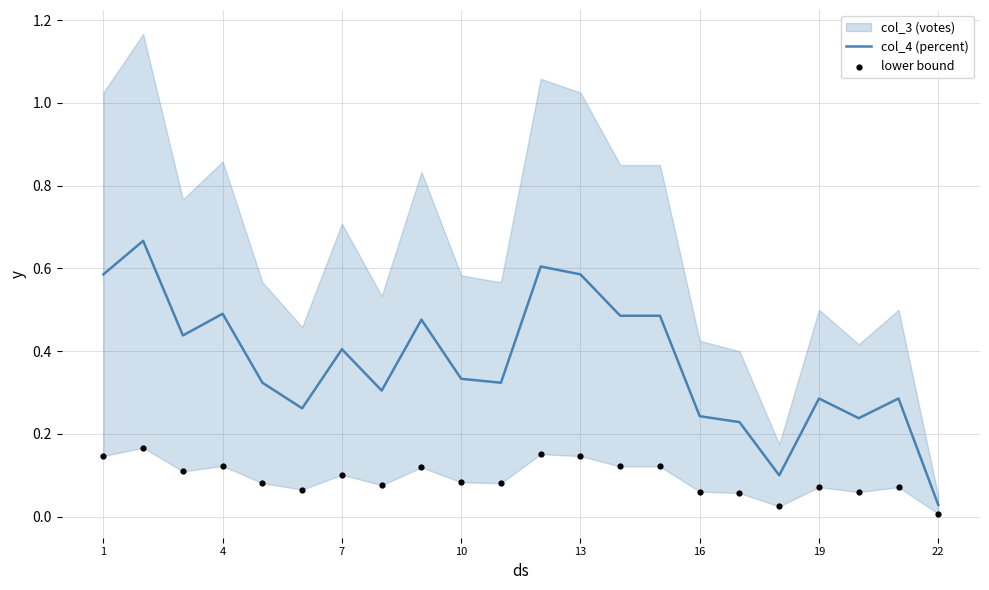

Which series has the largest total across all categories?

col_4 (percent)